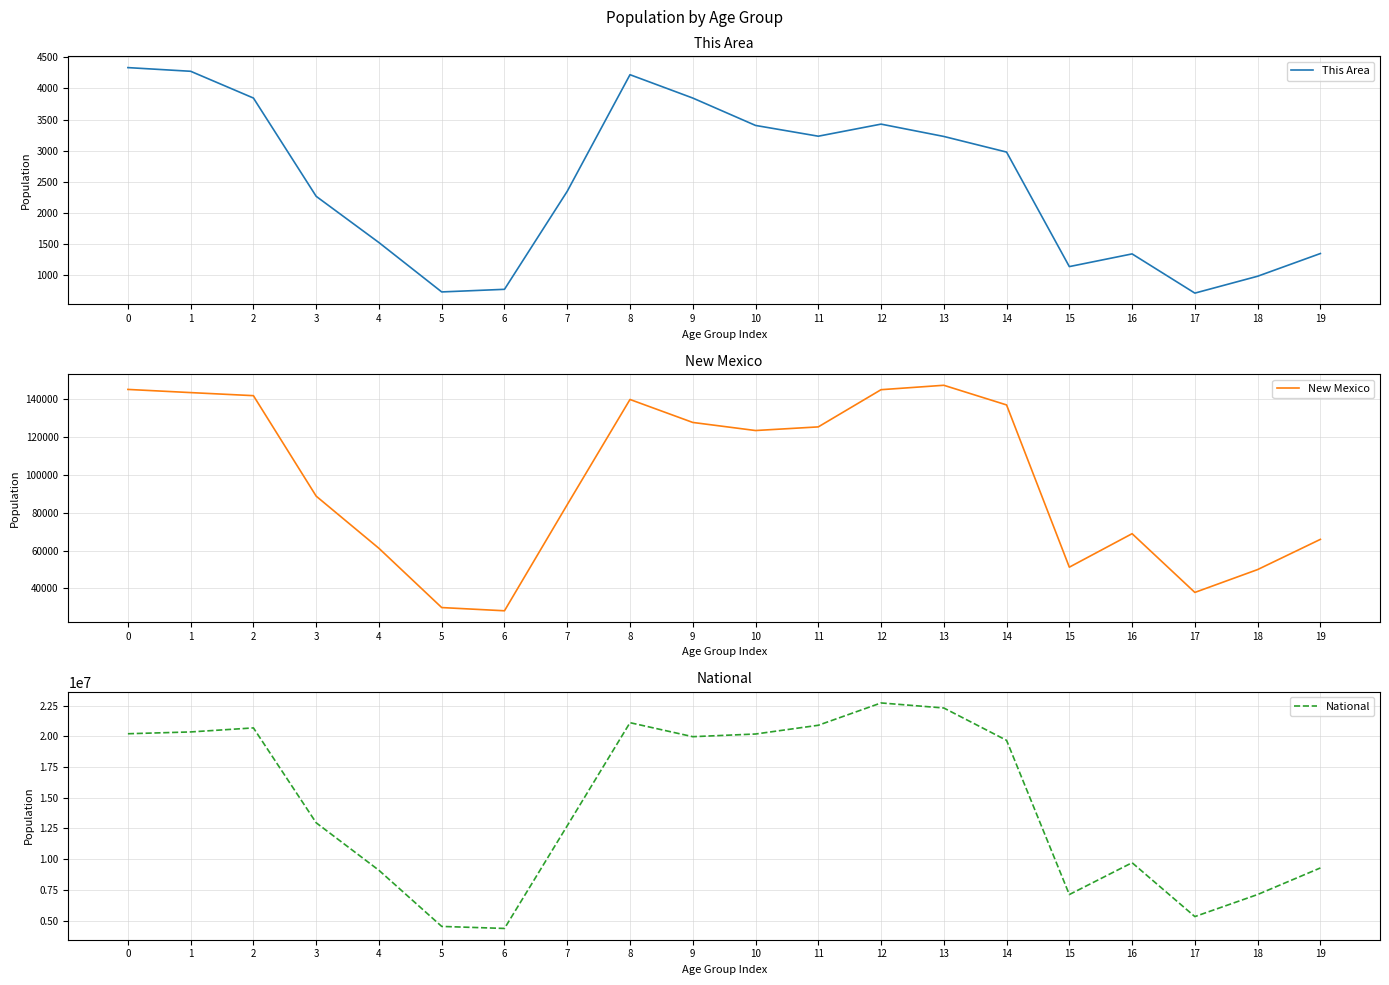

What is the difference between the highest and lowest values at 19?

9276818